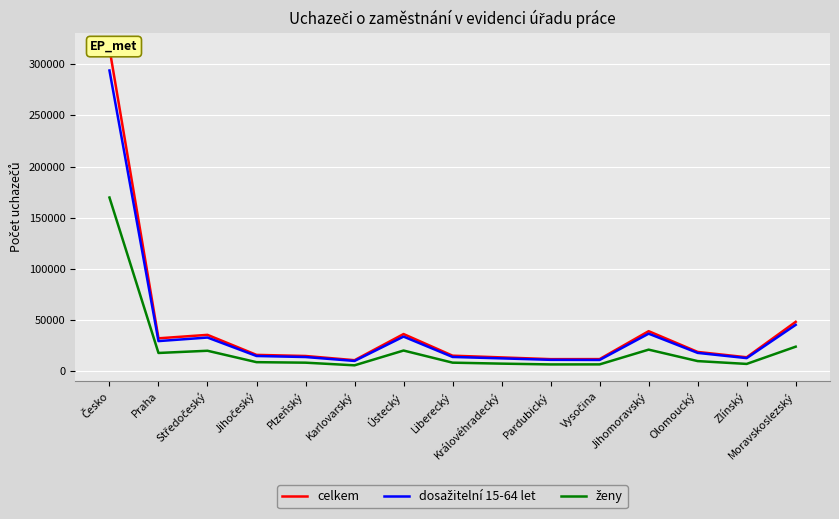

Which label corresponds to the largest value in the chart?

Česko